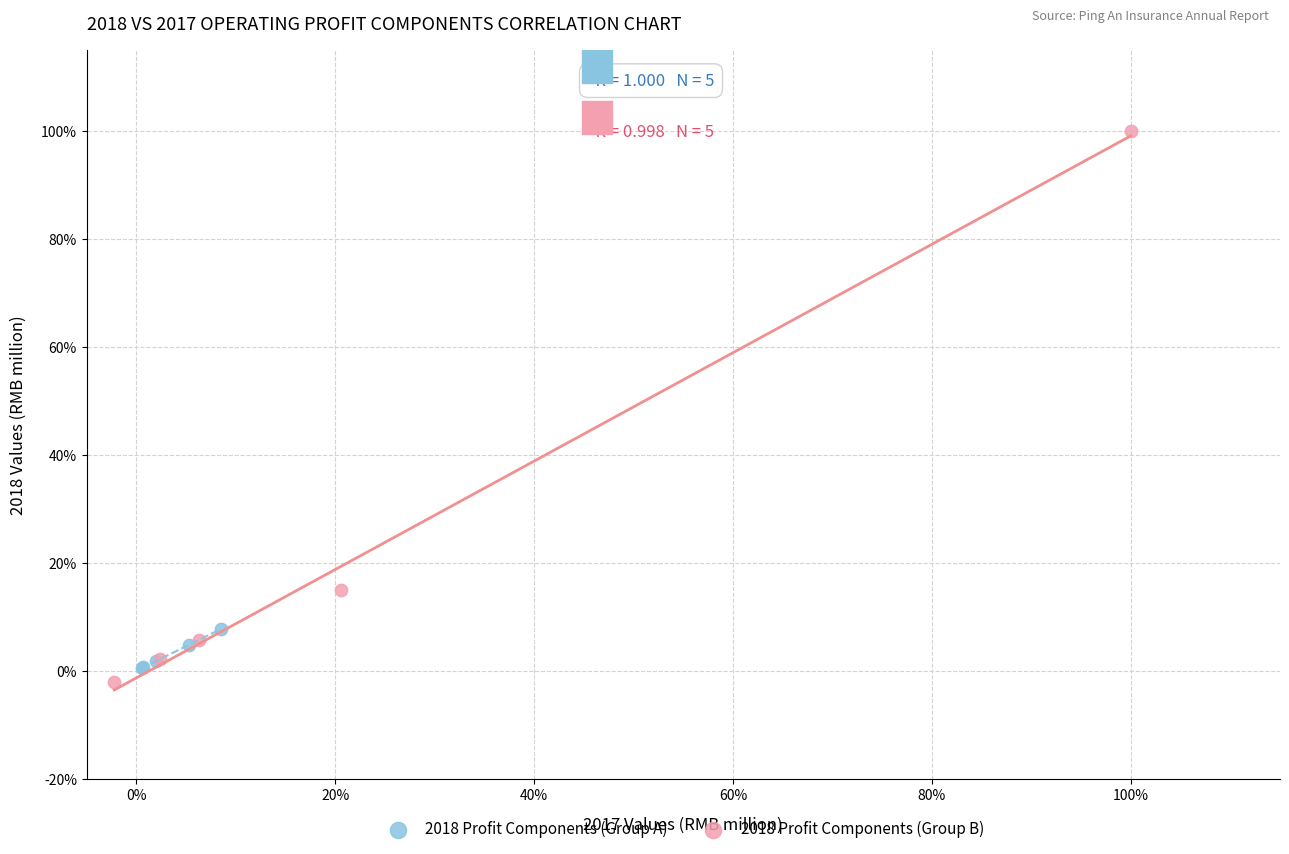

Which series has the widest spread of Y values?

2018 Profit Components (Group B)